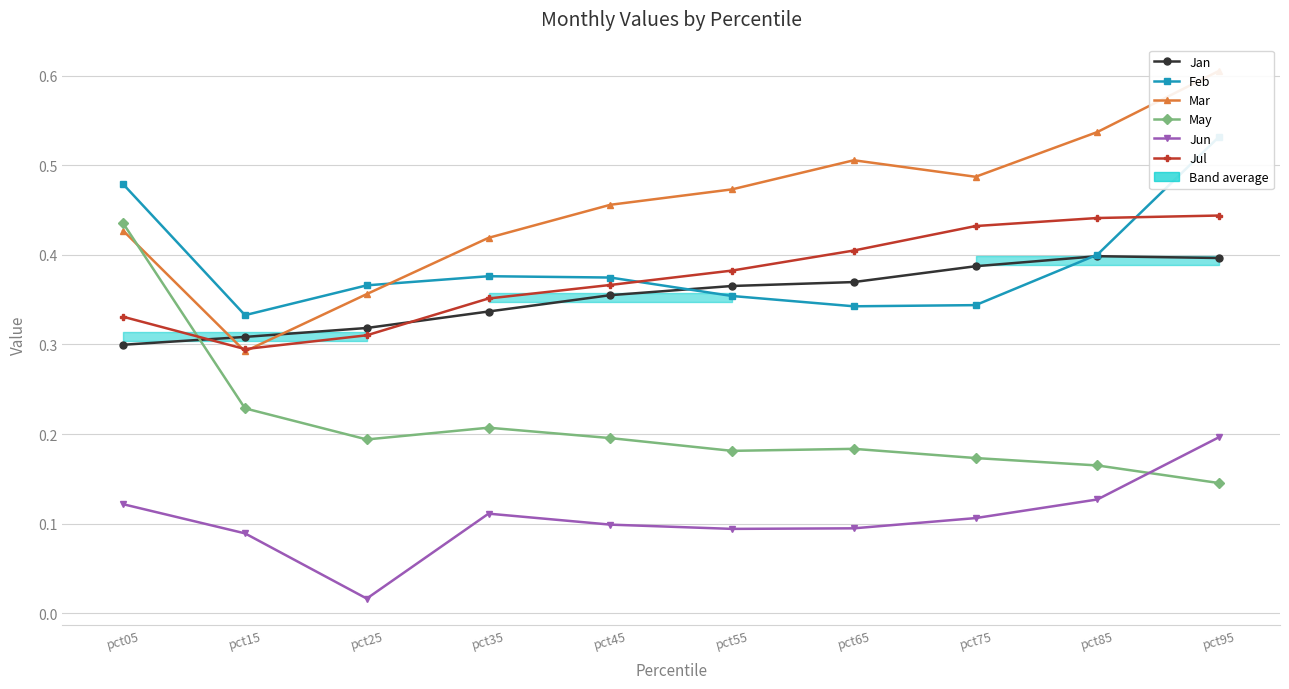

At how many categories does at least one series exceed 0?

10